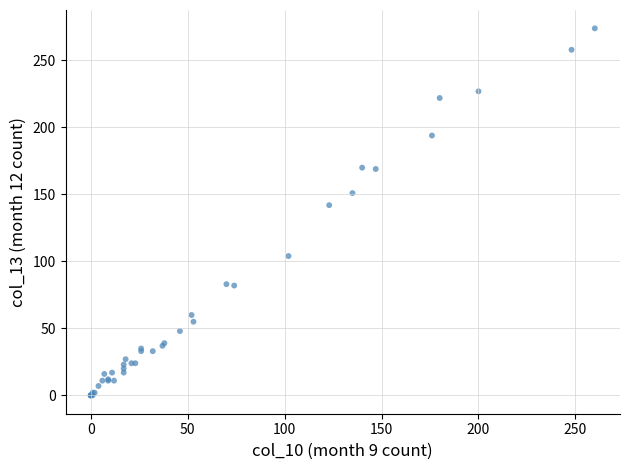

What Y value in the scatter plot is closest to 137?

142